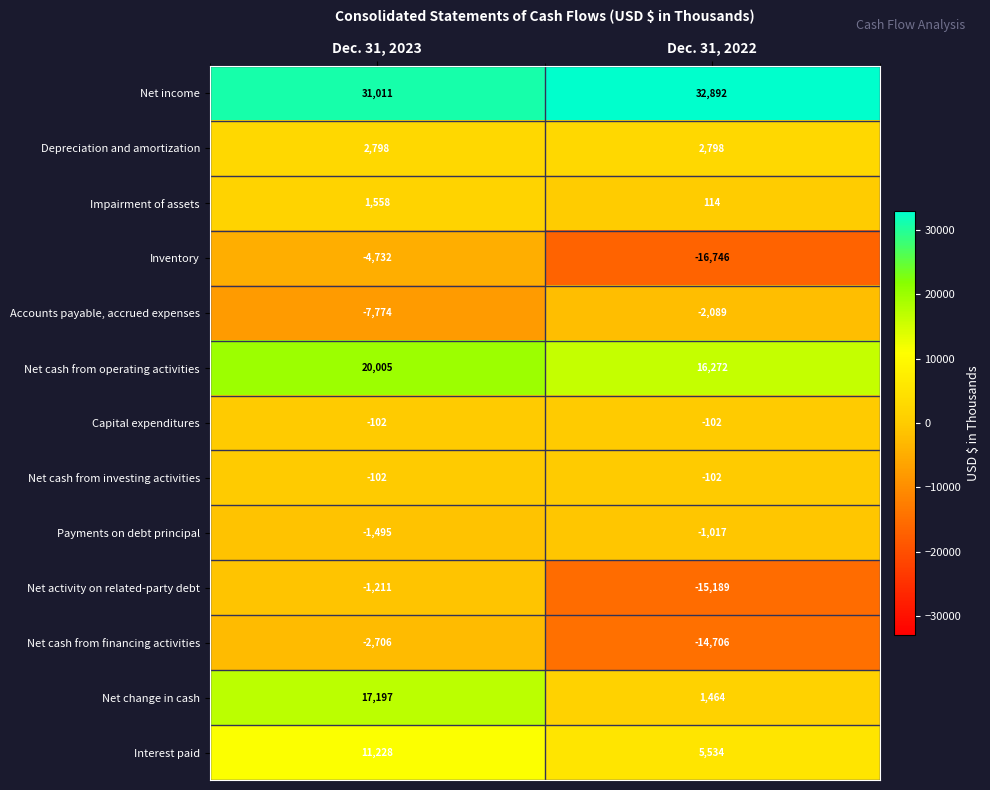

What value does the Payments on debt principal series have at Dec. 31, 2022?

-1017